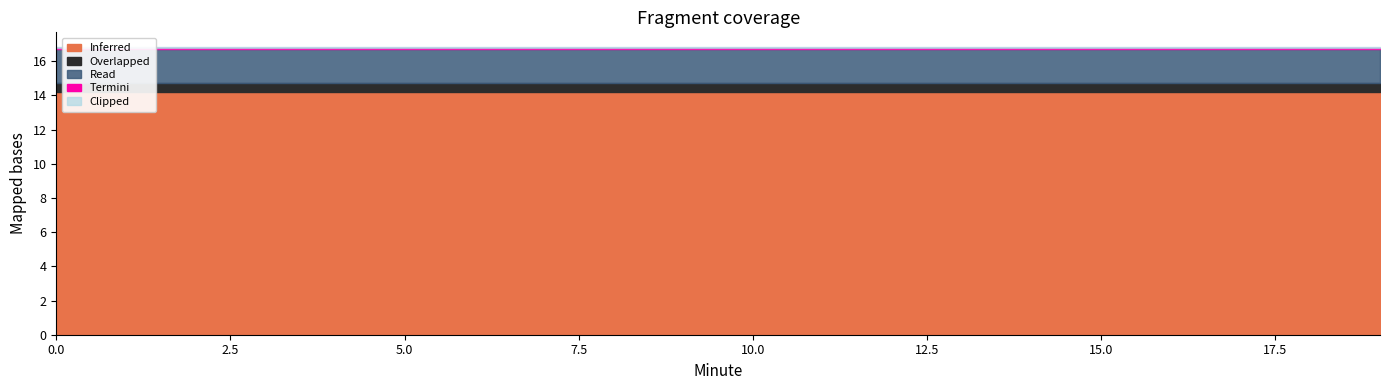

What is the difference between the highest and lowest values at 5?

14.1